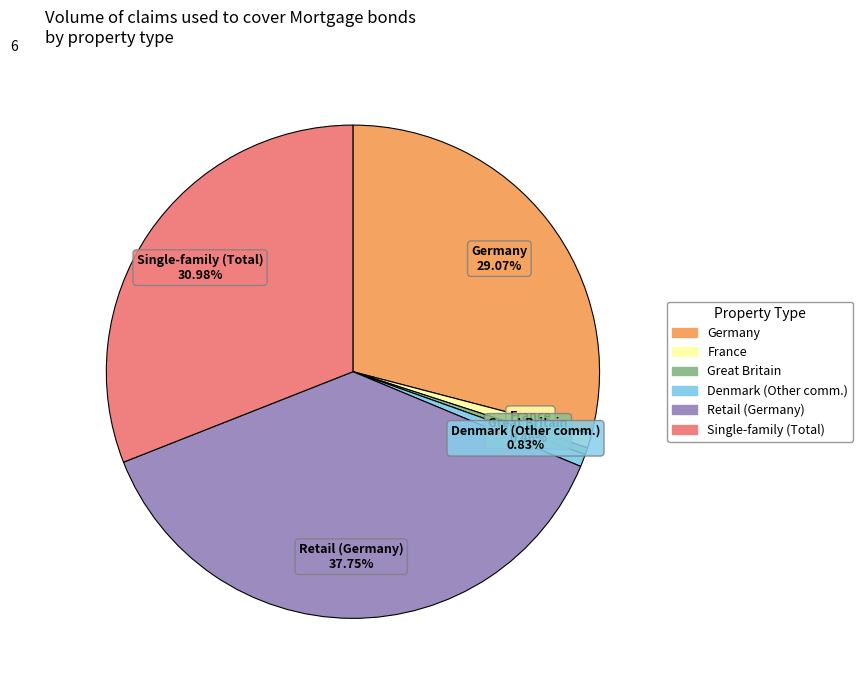

How many segments does this pie chart have?

6